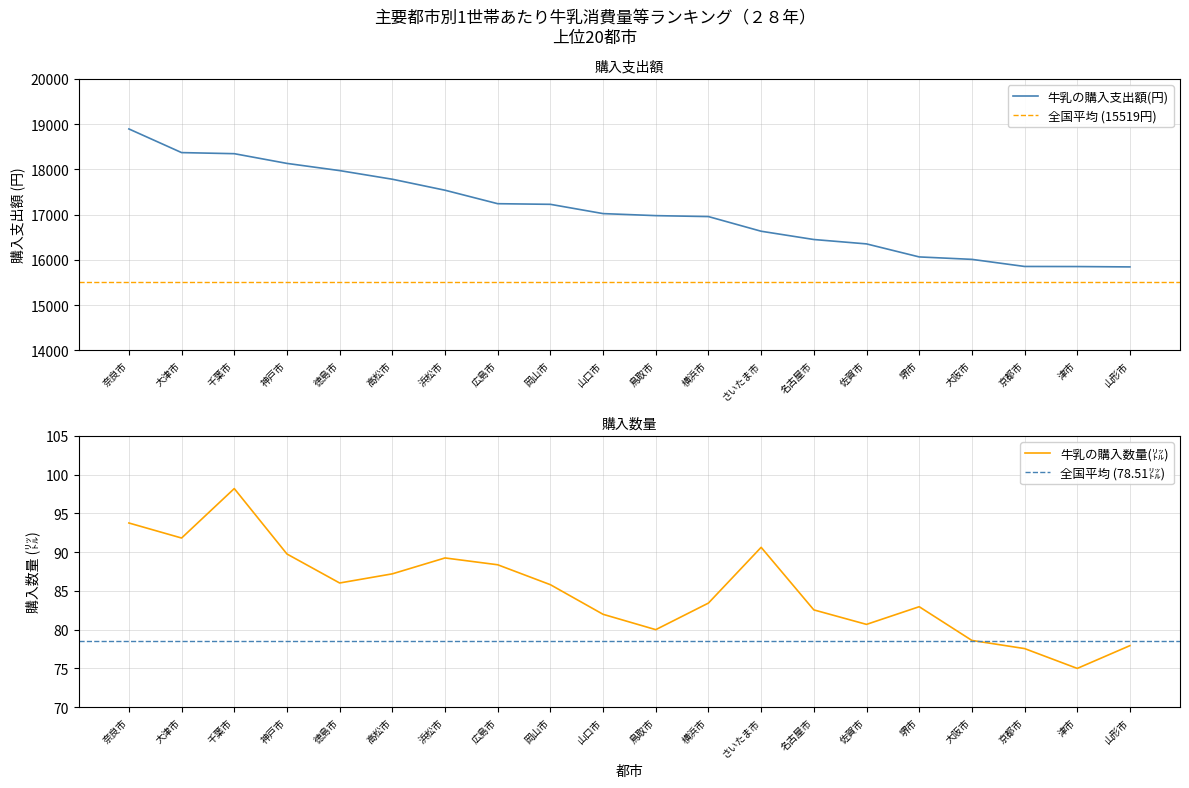

What is the maximum value shown in the chart?

18894